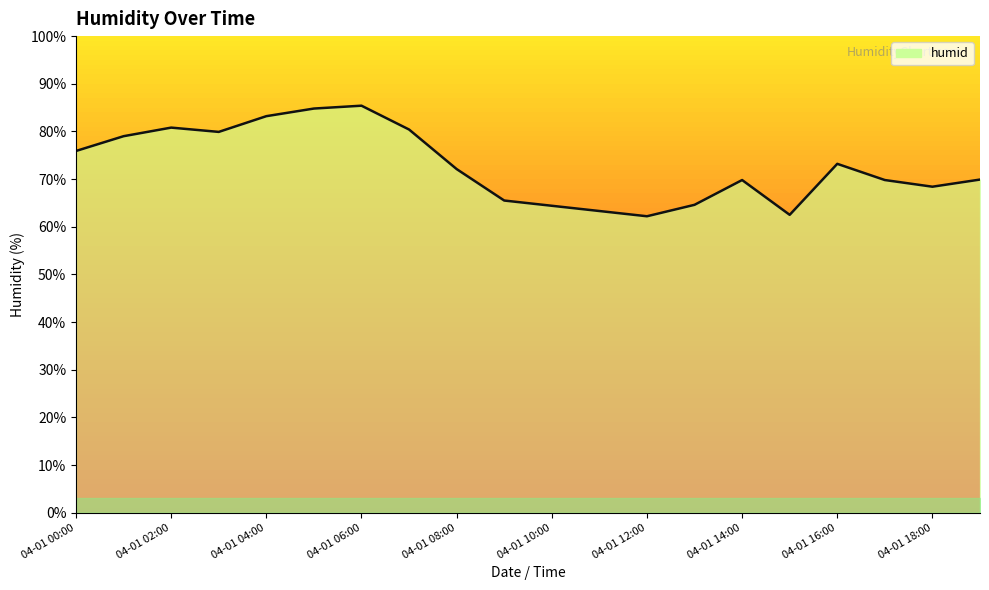

Which label corresponds to the smallest value in the chart?

04-01 12:00